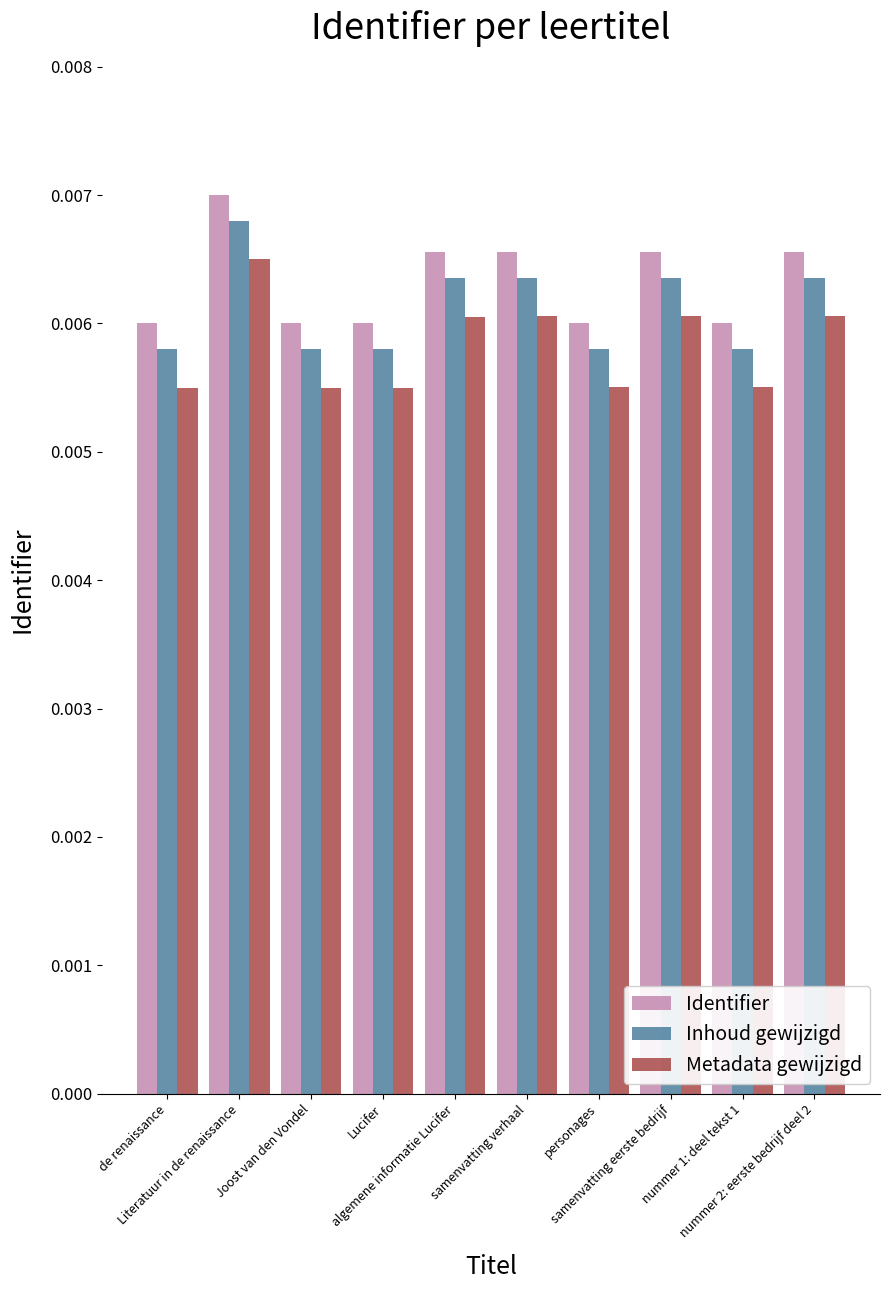

List the series in order of their peak value, lowest first.

Metadata gewijzigd, Inhoud gewijzigd, Identifier